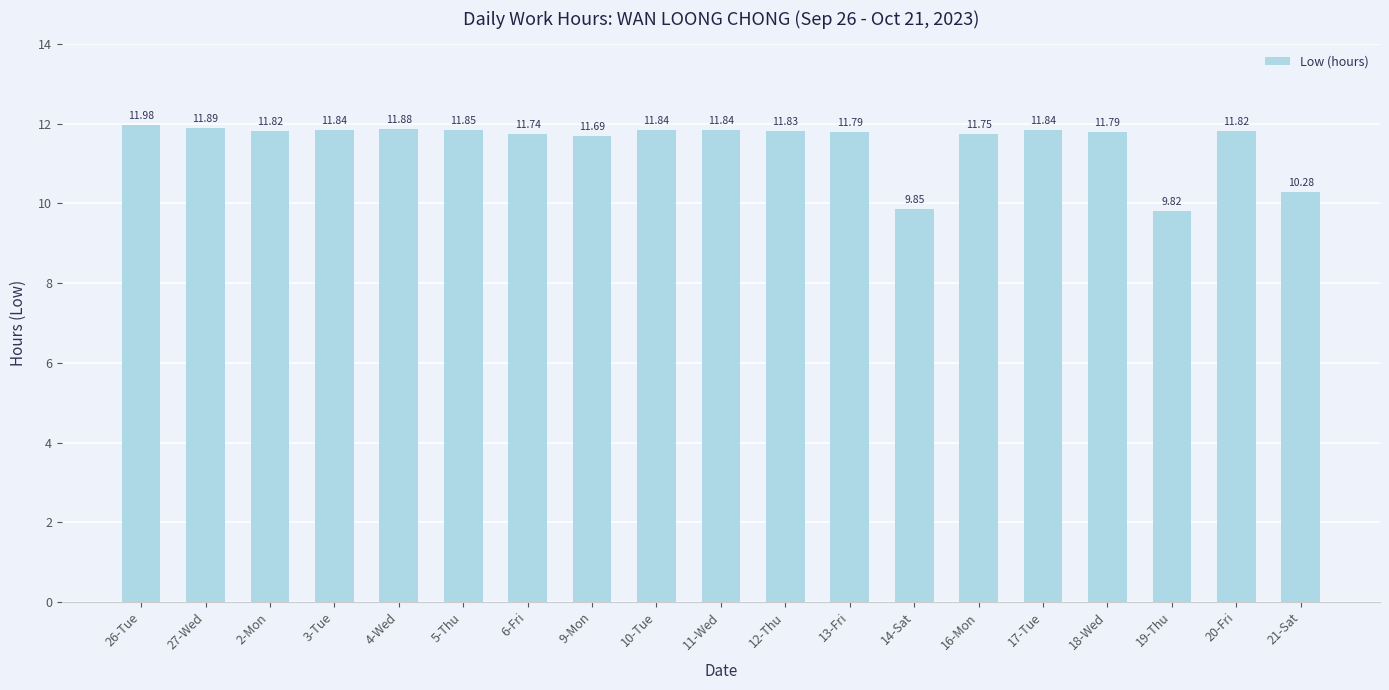

What is the change in value from 3-Tue to 14-Sat?

-2.0